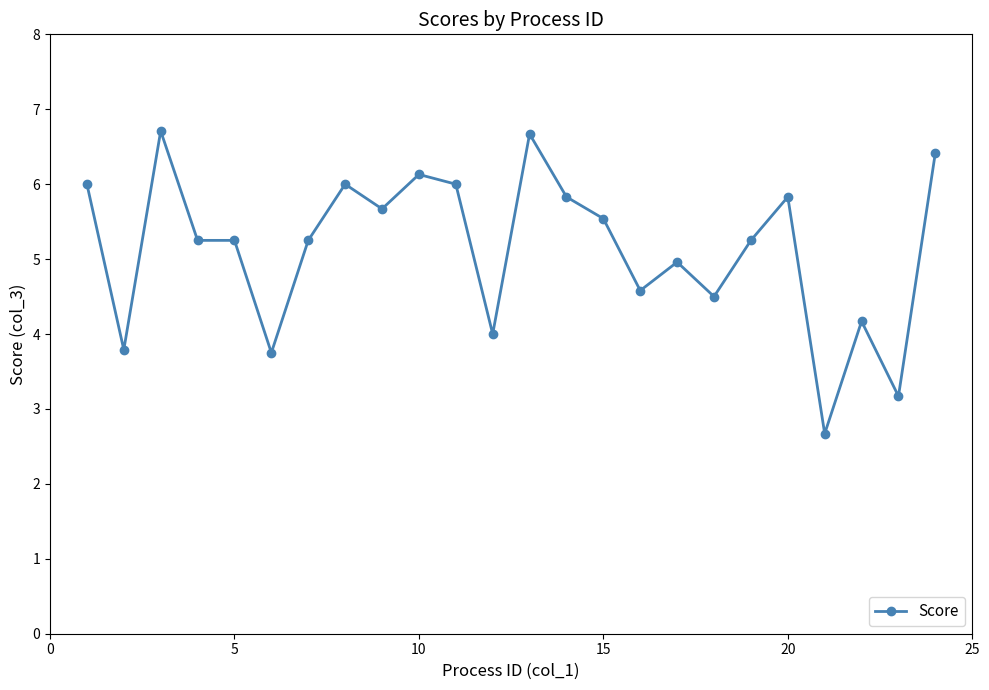

What is the minimum value shown in the chart?

2.7